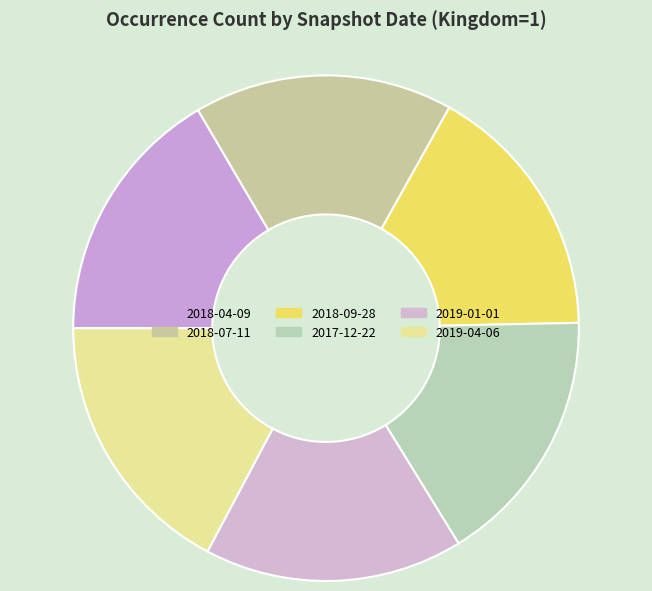

To the nearest percent, what is the average slice percentage?

17%